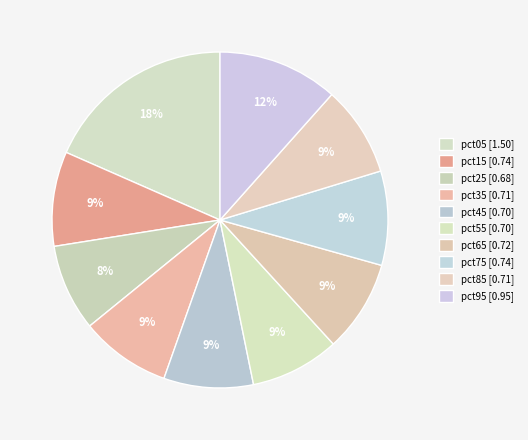

Is the sum of pct95 and pct55 greater than half?

No